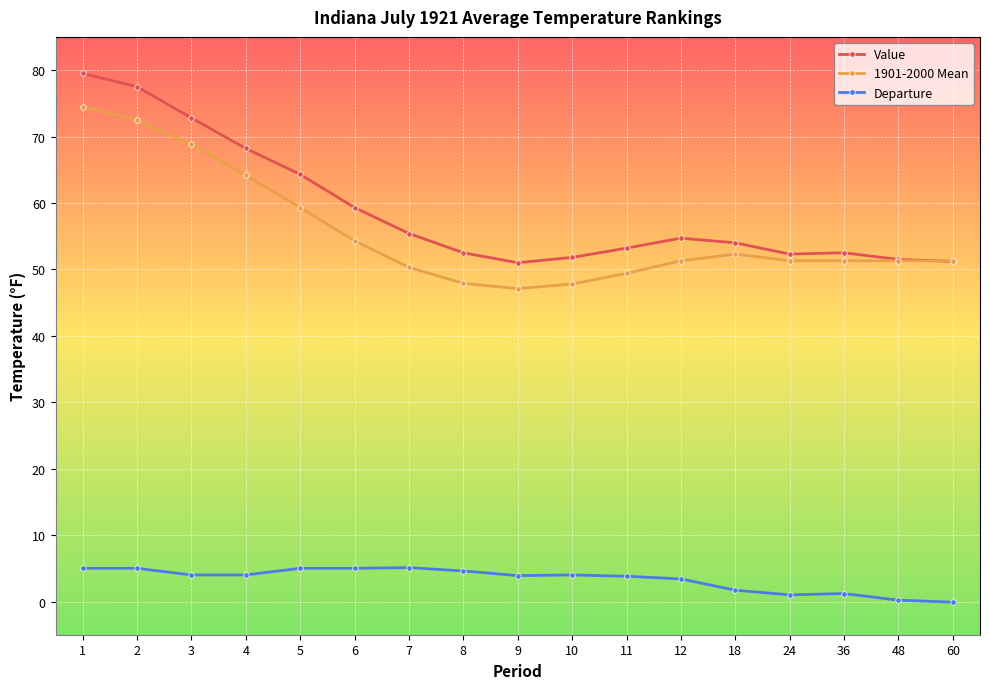

Rank the series at 8 from lowest to highest value.

Departure, 1901-2000 Mean, Value